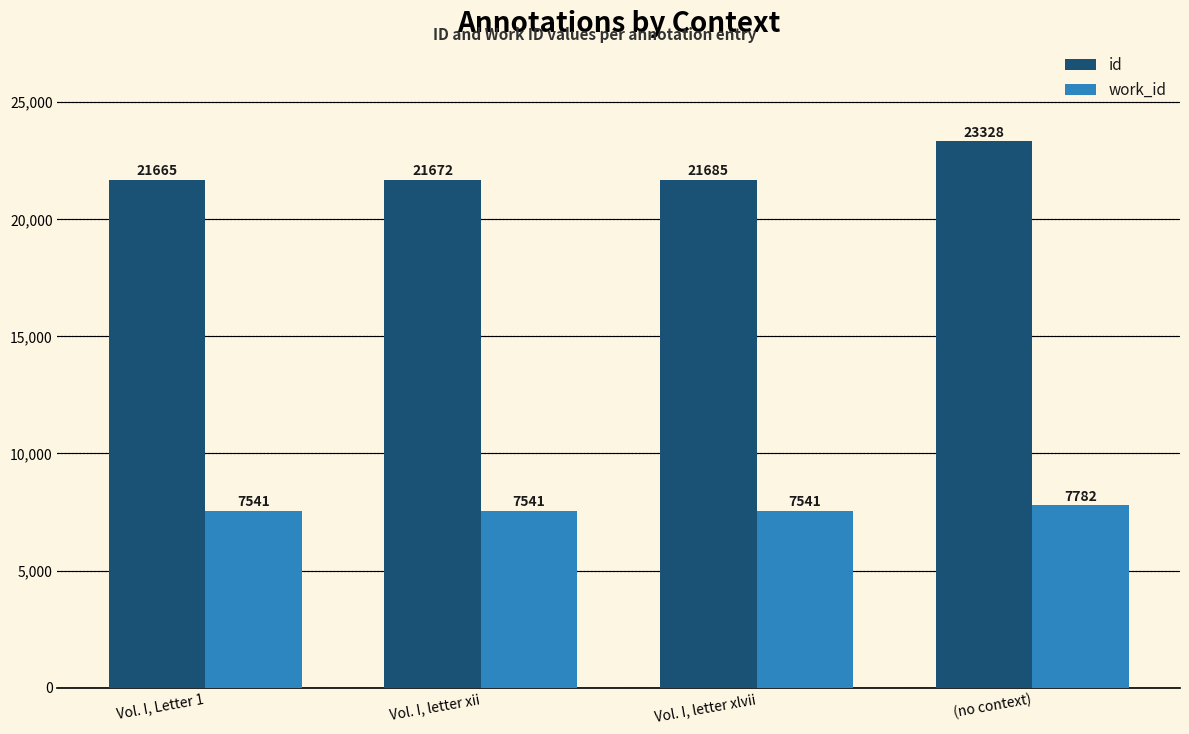

Is it true that id equals 21672 at Vol. I, letter xii?

True